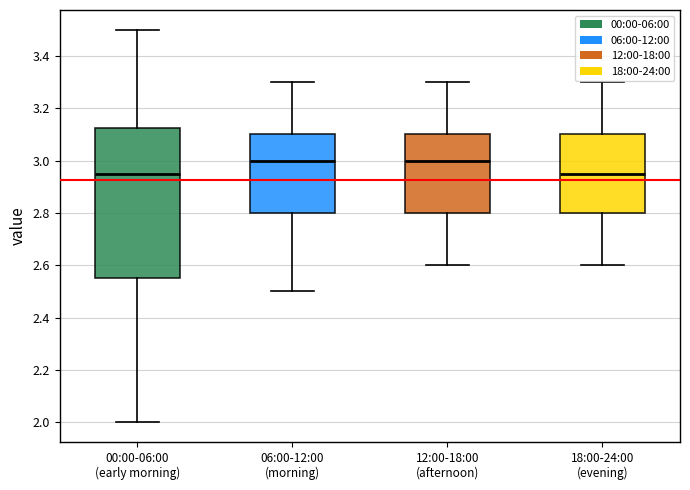

Reading left to right, transcribe this box plot: for each box, give where its median line is, the range the box spans, and where its two whiskers end, as read against the y-axis. The values are not printed on the chart, so give them approximately, as read against the axis.

00:00-06:00 (early morning): median 2.96, box 2.56 to 3.12, whiskers 2.00 to 3.50
06:00-12:00 (morning): median 3.00, box 2.80 to 3.10, whiskers 2.50 to 3.30
12:00-18:00 (afternoon): median 3.00, box 2.80 to 3.10, whiskers 2.60 to 3.30
18:00-24:00 (evening): median 2.96, box 2.80 to 3.10, whiskers 2.60 to 3.30